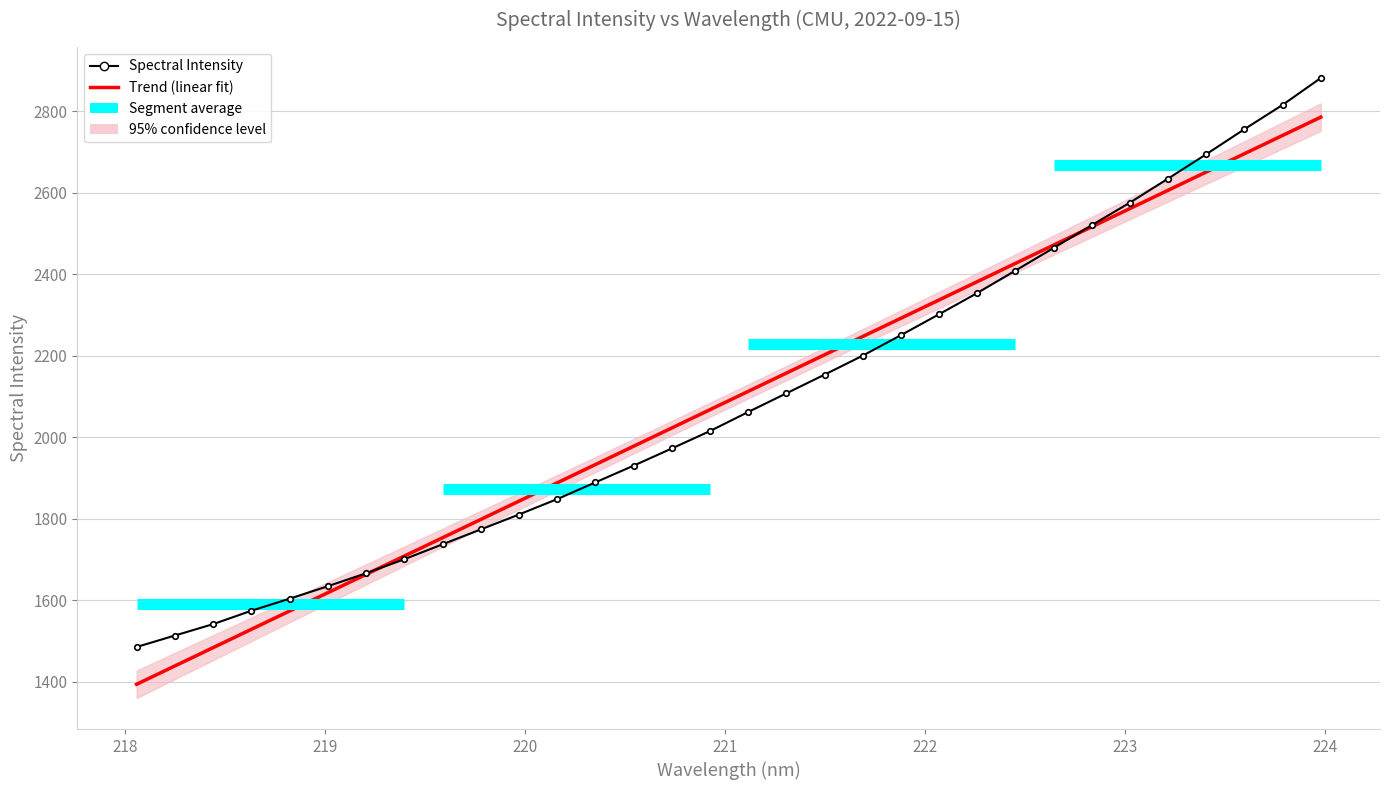

What is the label of the 31st point from the right?

218